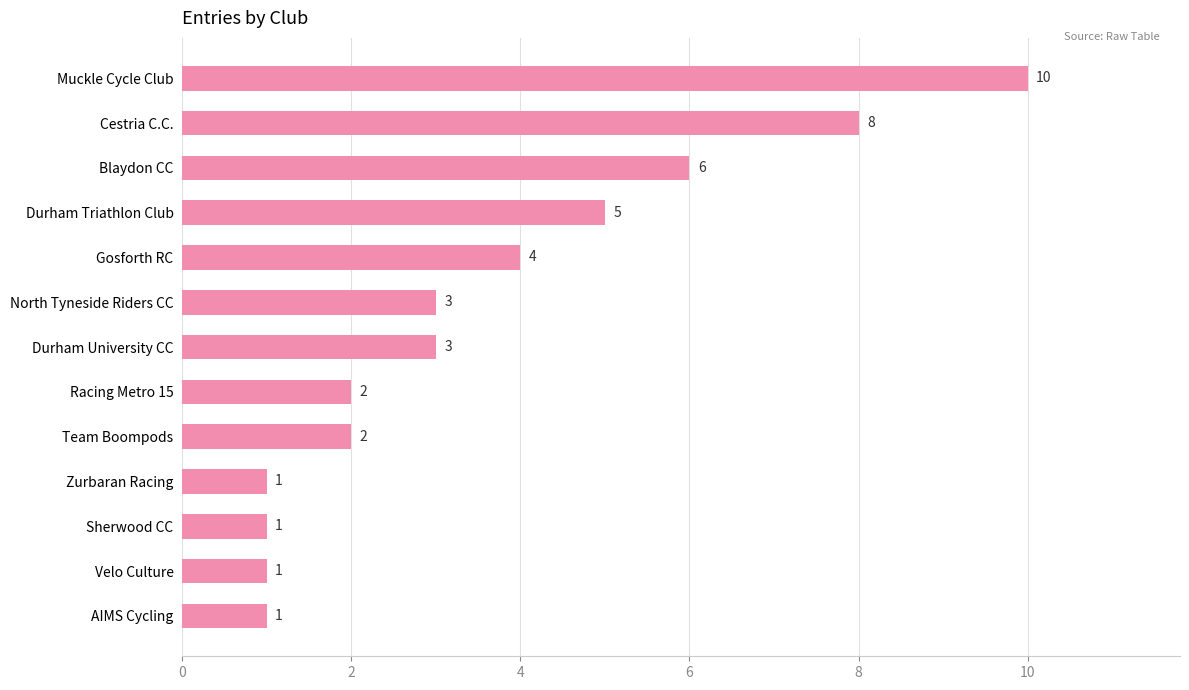

Which has a higher value, Durham Triathlon Club or Sherwood CC?

Durham Triathlon Club